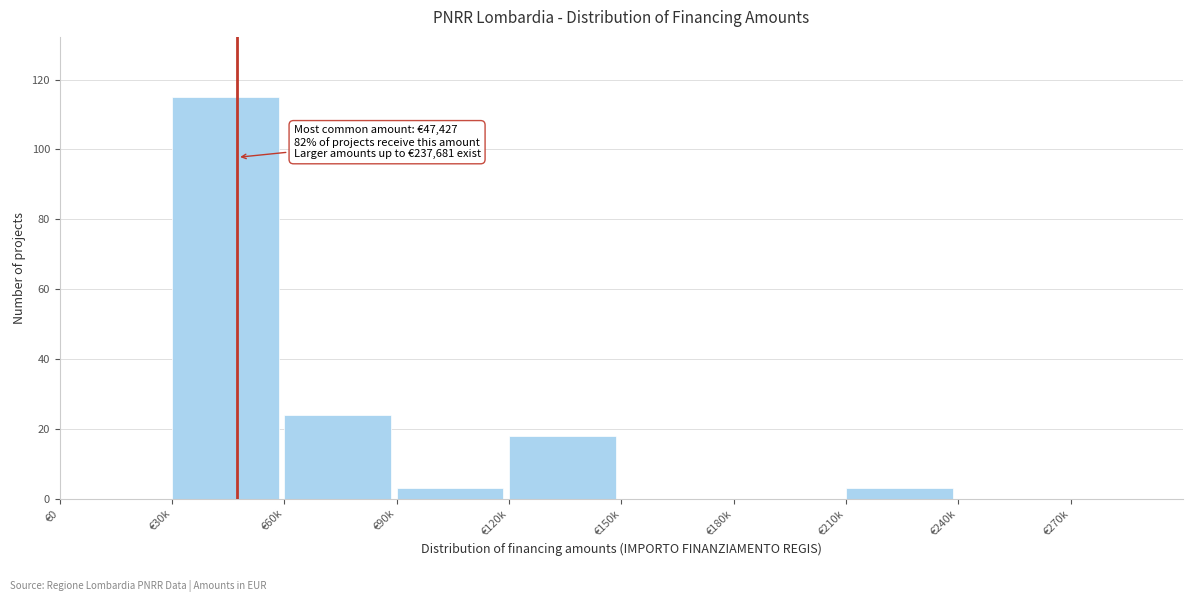

Reading right to left, extract all data points from this chart.

€270k=0	€240k=0	€210k=3	€180k=0	€150k=0	€120k=18	€90k=3	€60k=24	€30k=115	€0=0